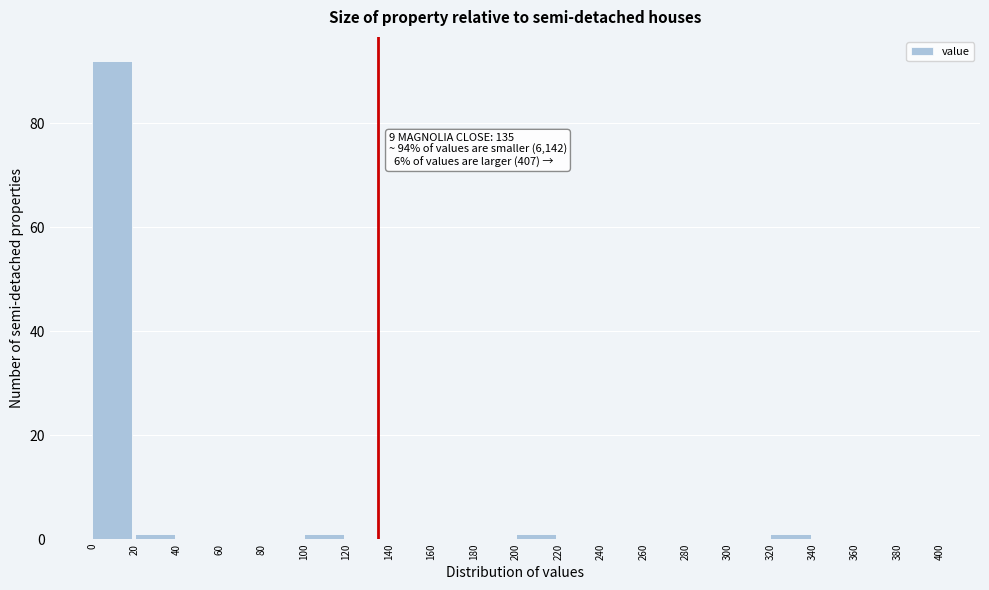

Over which range of the x-axis is the bar tallest?

0 to 20